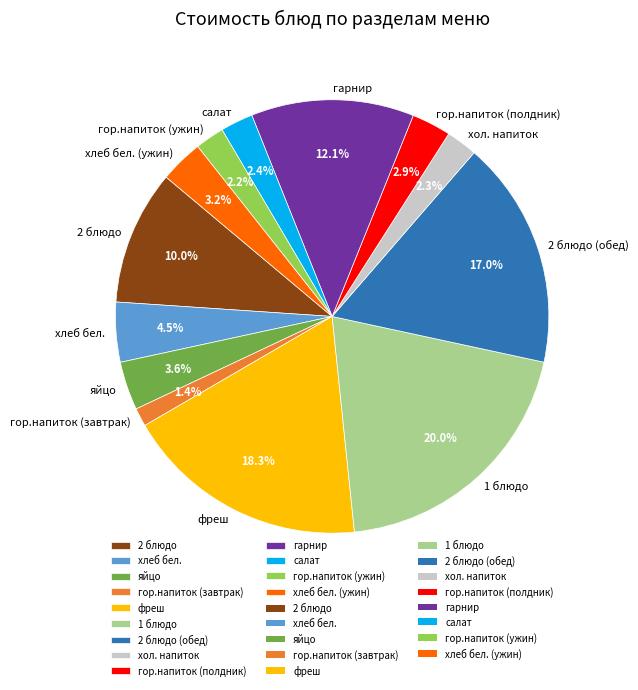

Between гор.напиток (ужин) and 2 блюдо, which is larger?

2 блюдо